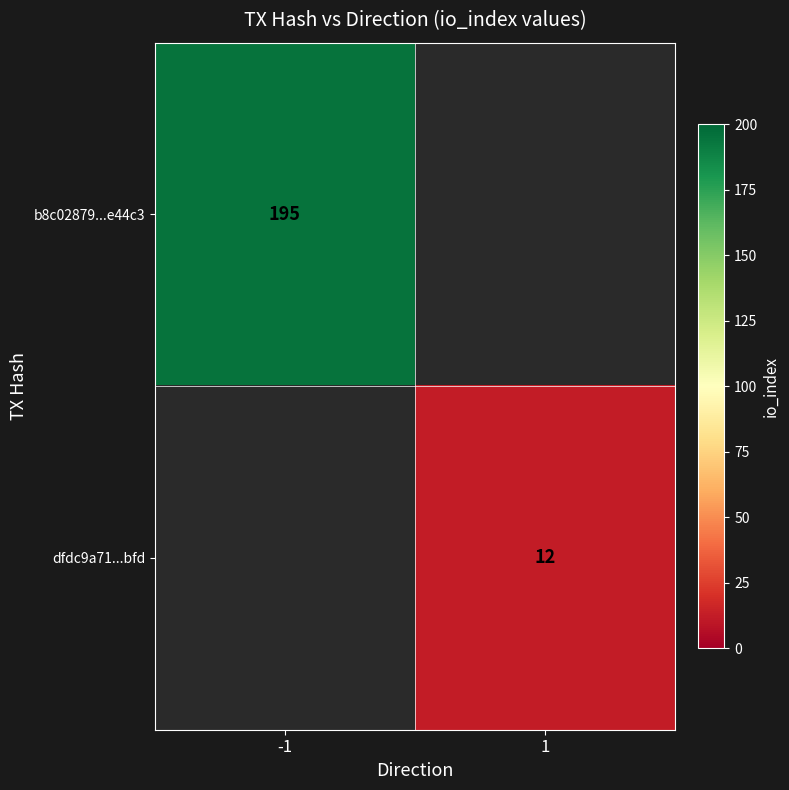

The dfdc9a71...bfd series shows 4.4 at 1. True or false?

False